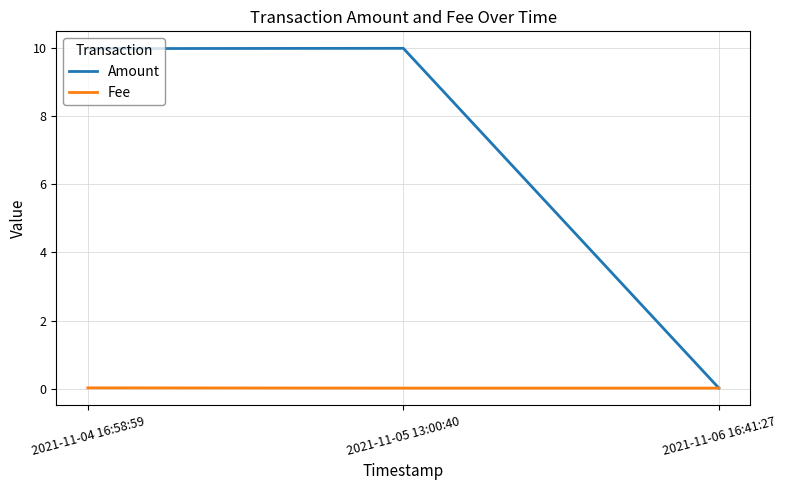

Count the number of categories in the chart.

3